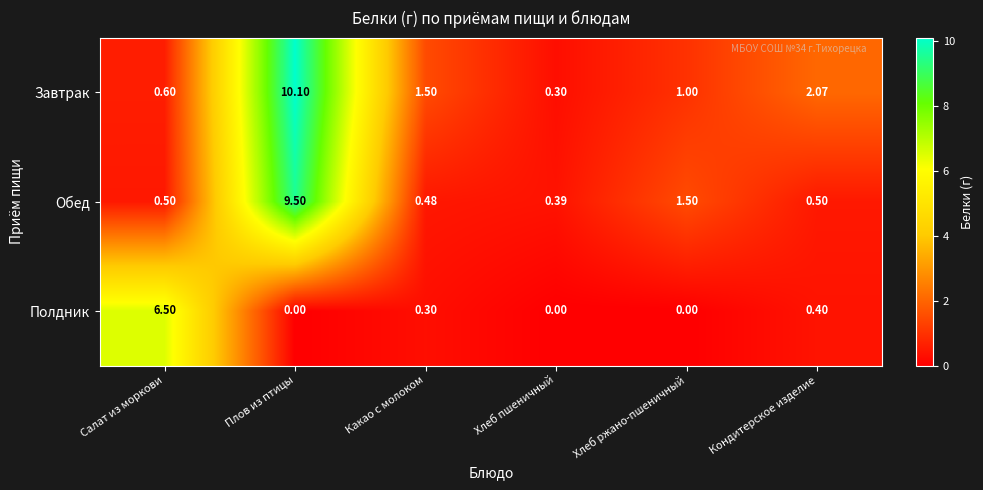

Which series changed the most between Салат из моркови and Хлеб ржано-пшеничный?

Полдник